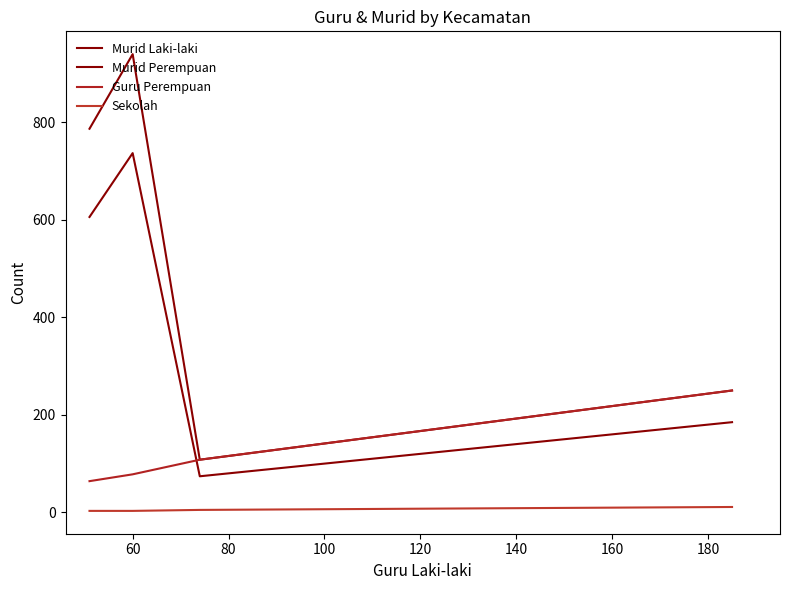

How many values in the Guru Perempuan series are below 108?

2